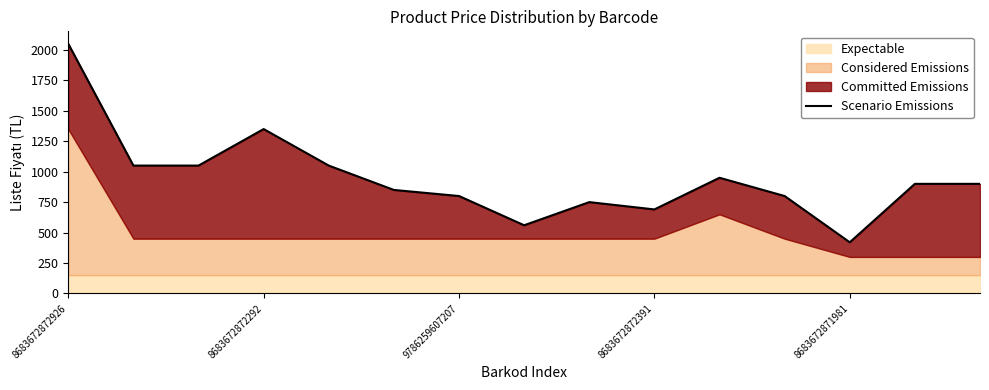

What is the value of the 8th point from the left?

559.9